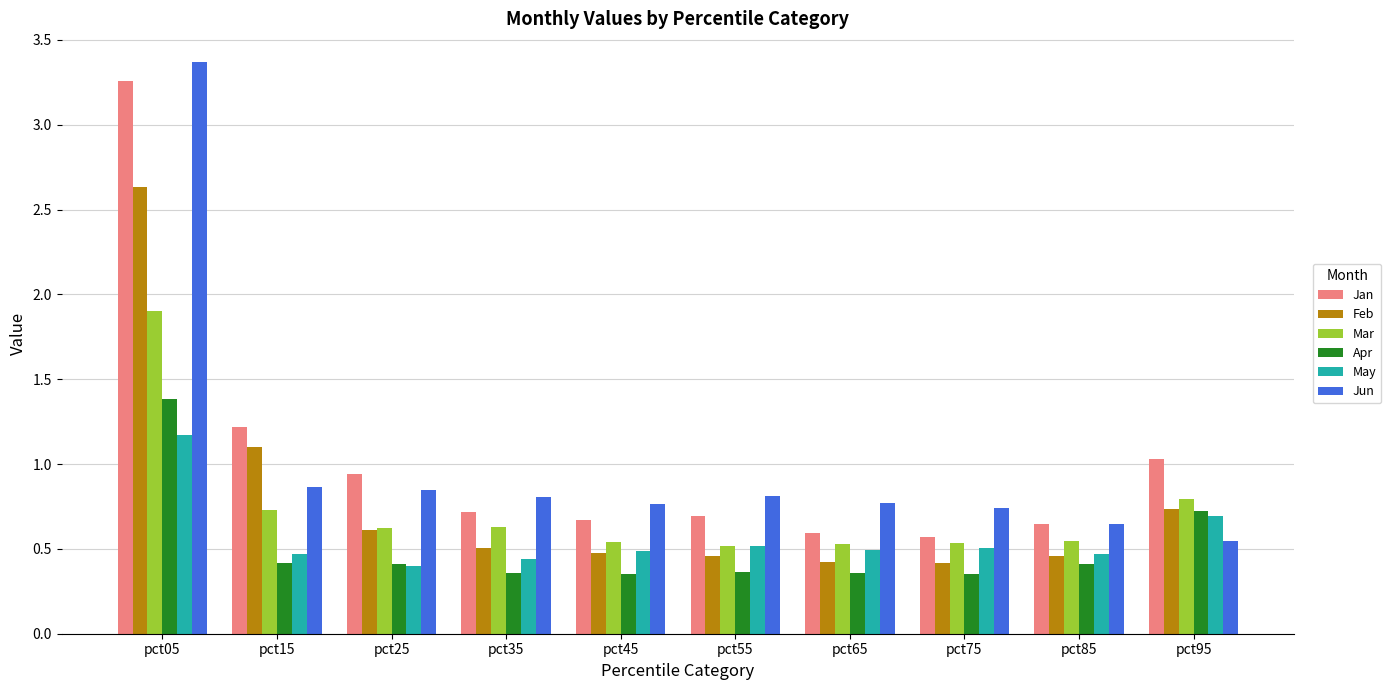

Rank the series by their maximum value, from lowest to highest.

May, Apr, Mar, Feb, Jan, Jun